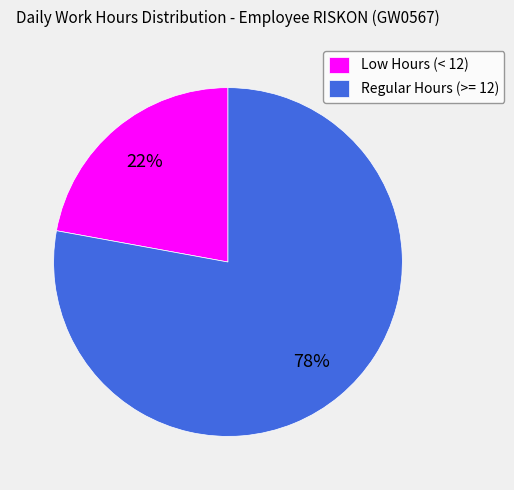

Which has a higher value, Regular Hours (>= 12) or Low Hours (< 12)?

Regular Hours (>= 12)